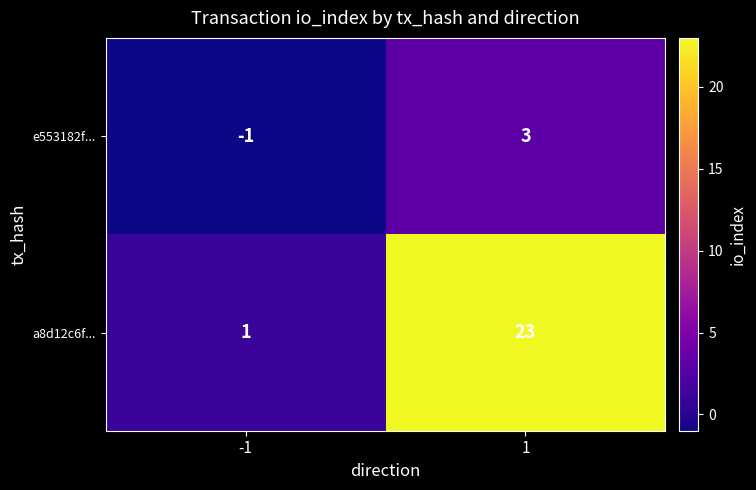

What value does the e553182f... series have at 1?

3